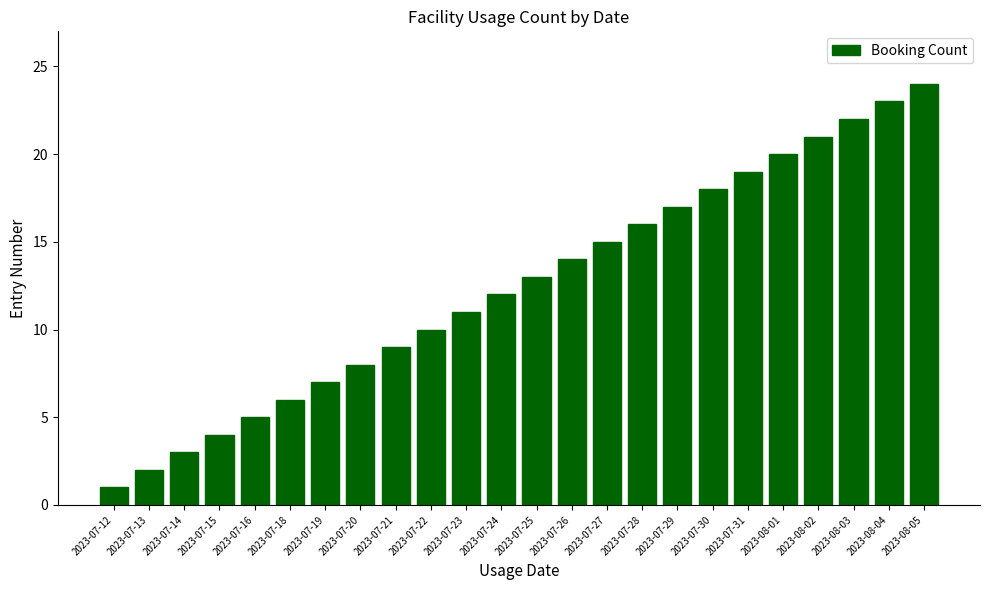

Reading left to right, what are all the values shown in this chart?

1	2	3	4	5	6	7	8	9	10	11	12	13	14	15	16	17	18	19	20	21	22	23	24